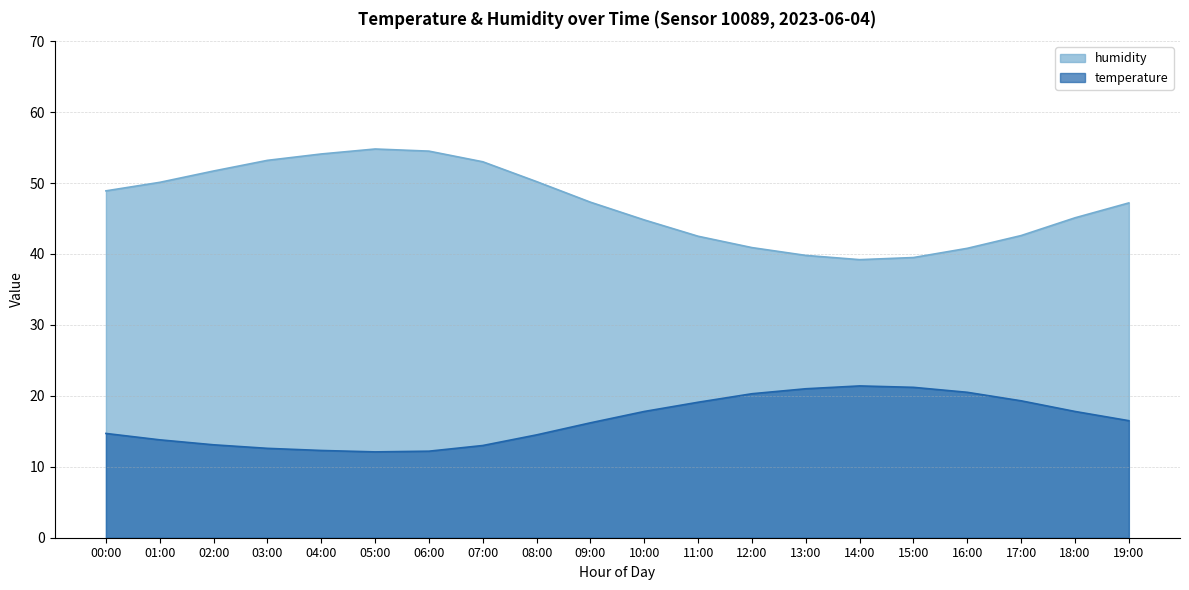

What is the difference between the maximum and minimum values in the humidity series?

15.6